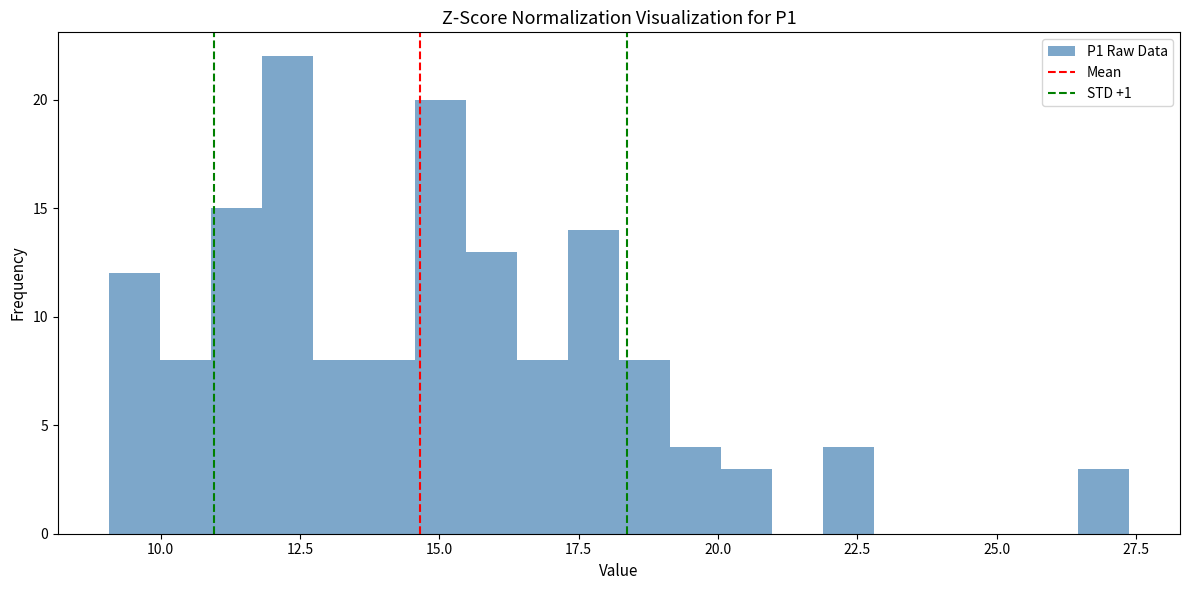

Around what value on the x-axis is the tallest bar? Give the approximate position of its centre, as read against the axis.

12.5